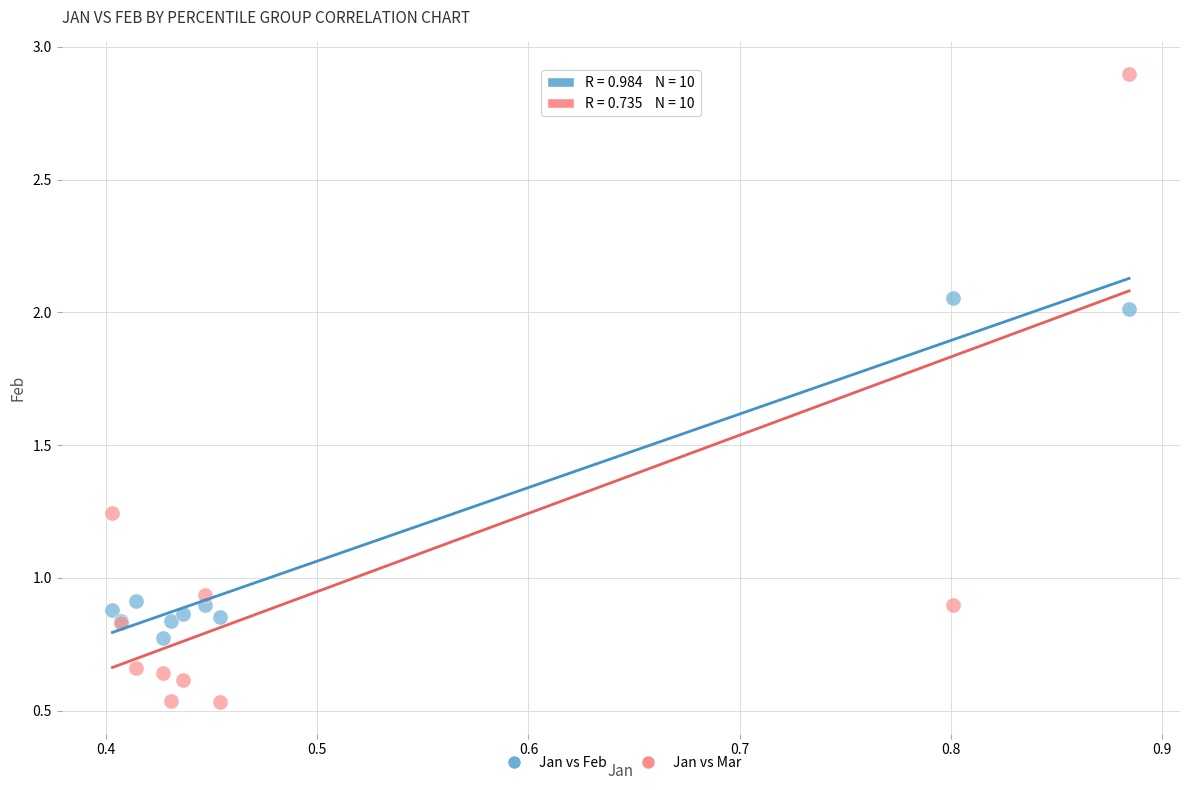

Which series reaches the minimum Y coordinate?

Jan vs Mar